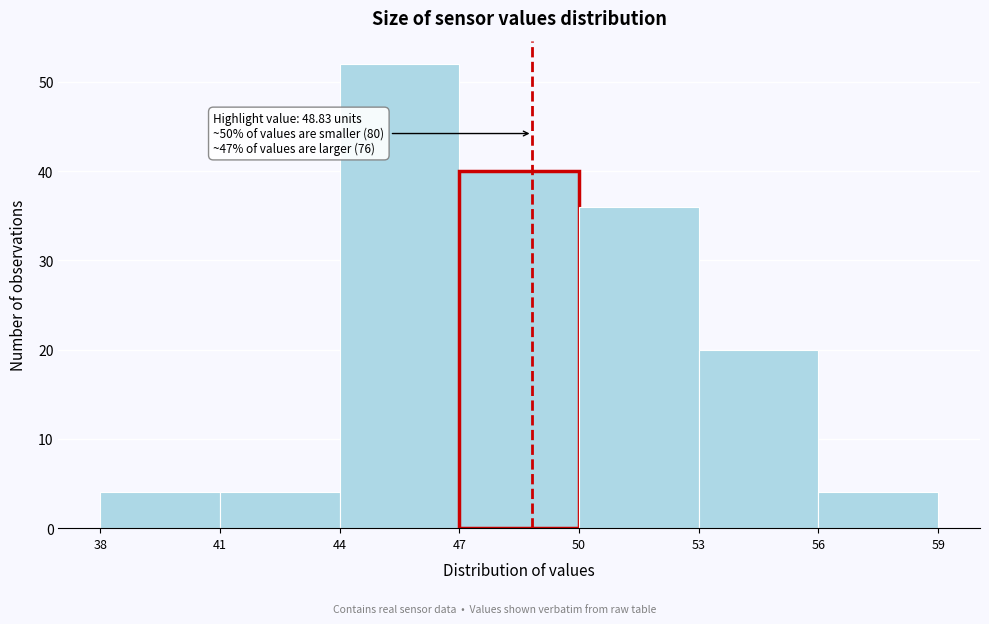

Which range on the x-axis has the tallest bar?

44 to 47